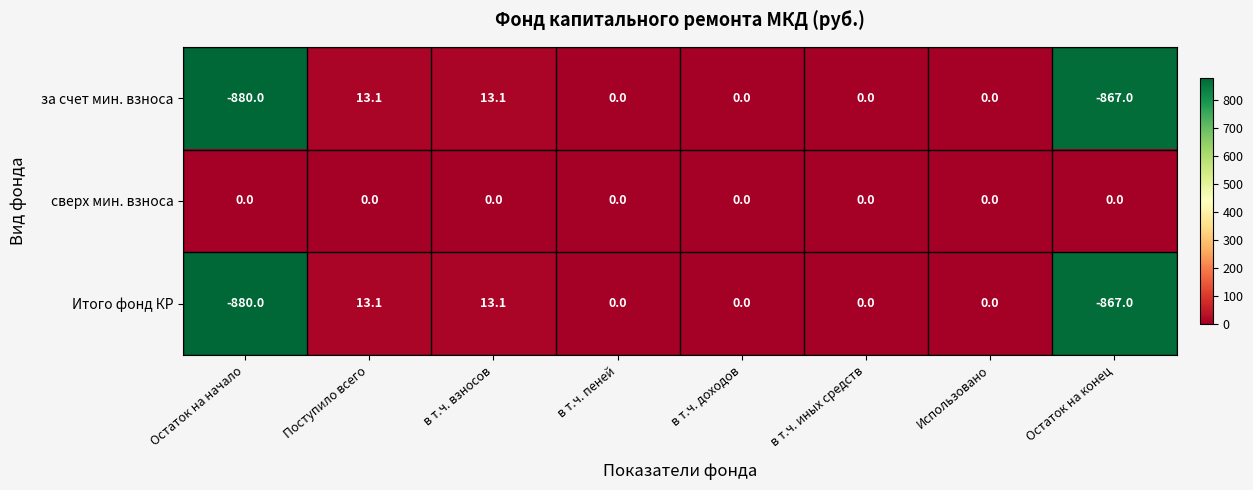

Reading left to right, transcribe all the data shown in this chart.

за счет мин. взноса: Остаток на начало=-880.0	Поступило всего=13.1	в т.ч. взносов=13.1	в т.ч. пеней=0.0	в т.ч. доходов=0.0	в т.ч. иных средств=0.0	Использовано=0.0	Остаток на конец=-867.0
сверх мин. взноса: Остаток на начало=0.0	Поступило всего=0.0	в т.ч. взносов=0.0	в т.ч. пеней=0.0	в т.ч. доходов=0.0	в т.ч. иных средств=0.0	Использовано=0.0	Остаток на конец=0.0
Итого фонд КР: Остаток на начало=-880.0	Поступило всего=13.1	в т.ч. взносов=13.1	в т.ч. пеней=0.0	в т.ч. доходов=0.0	в т.ч. иных средств=0.0	Использовано=0.0	Остаток на конец=-867.0